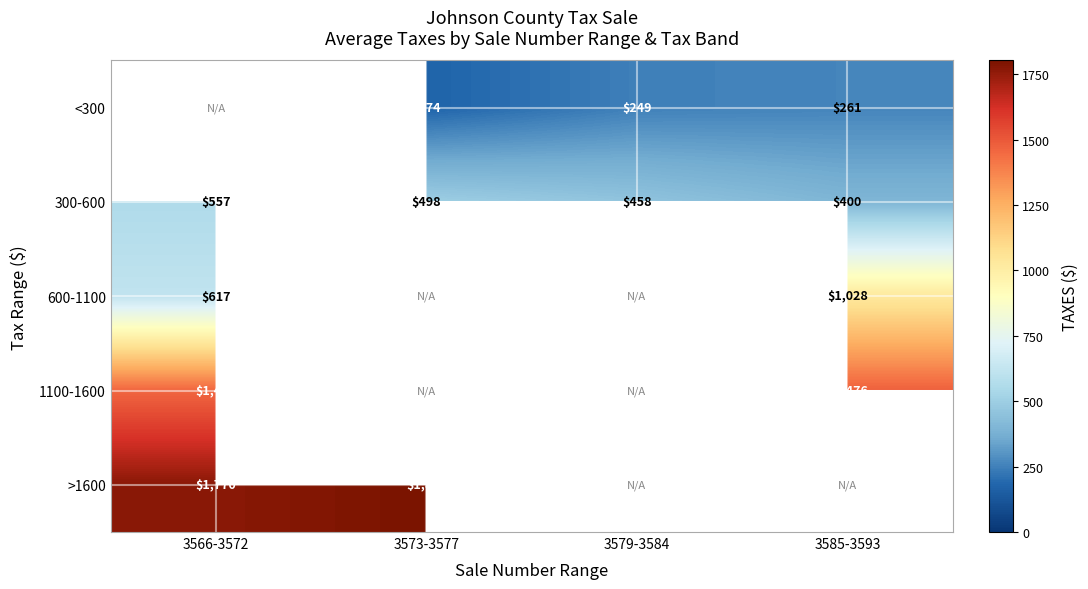

True or false: <300 has a value of 248.9 at 3579-3584.

True